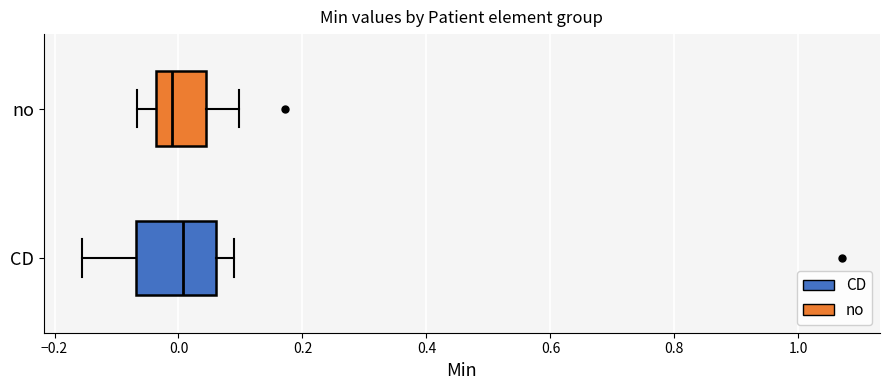

Which box is the widest, from its left edge to its right edge?

CD